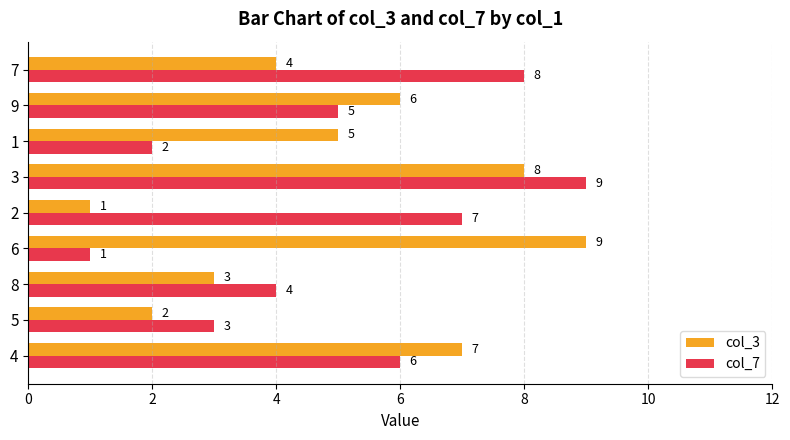

What is the sum of the col_3 values at 7 and 4?

11